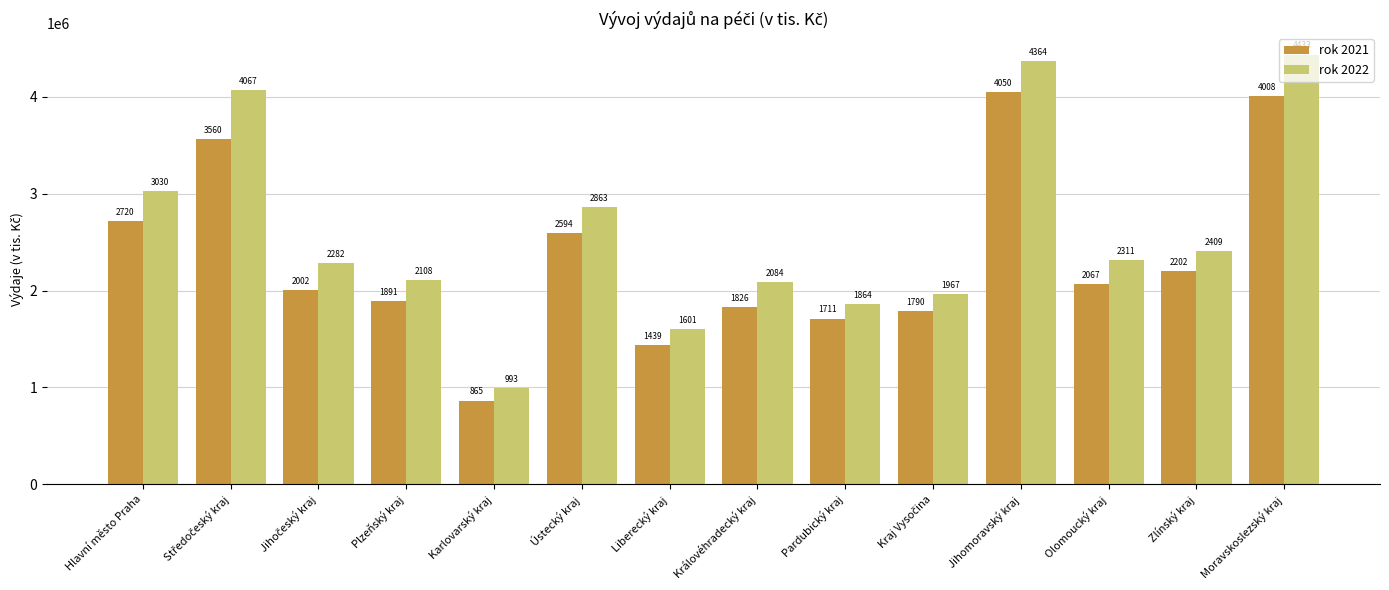

Which has a higher value, Středočeský kraj or Moravskoslezský kraj?

Moravskoslezský kraj